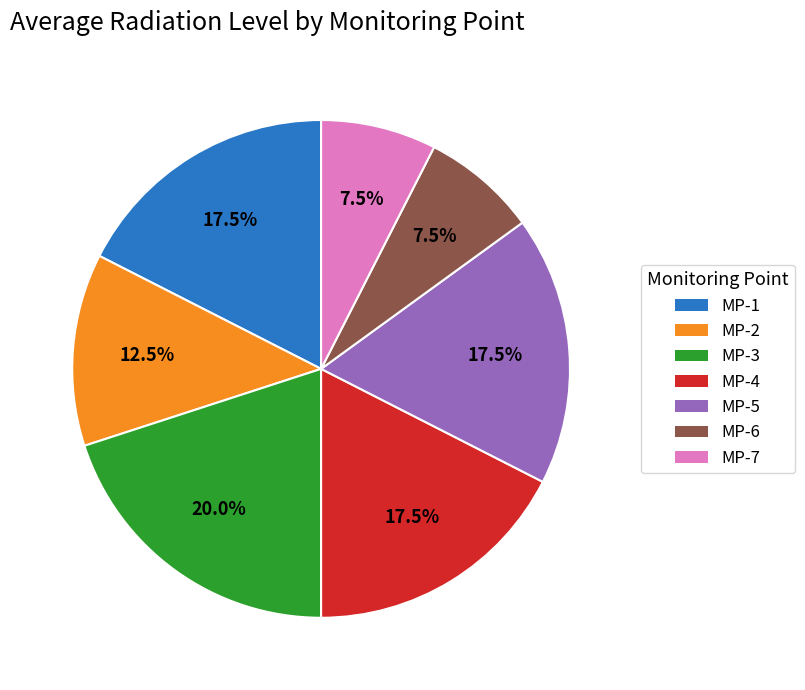

What percentage is NOT represented by MP-2?

87.5%